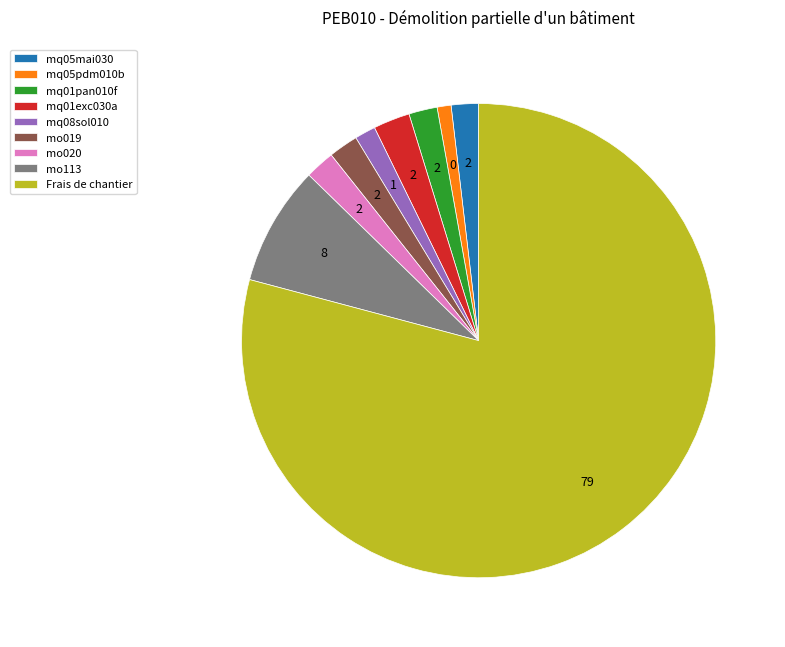

True or false: mq08sol010 accounts for 1% of the total.

True